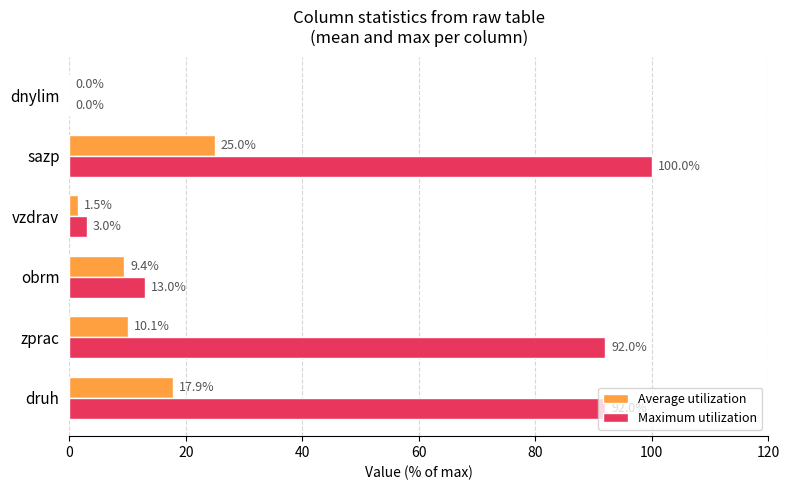

Where is Maximum utilization nearest to the value 50?

obrm